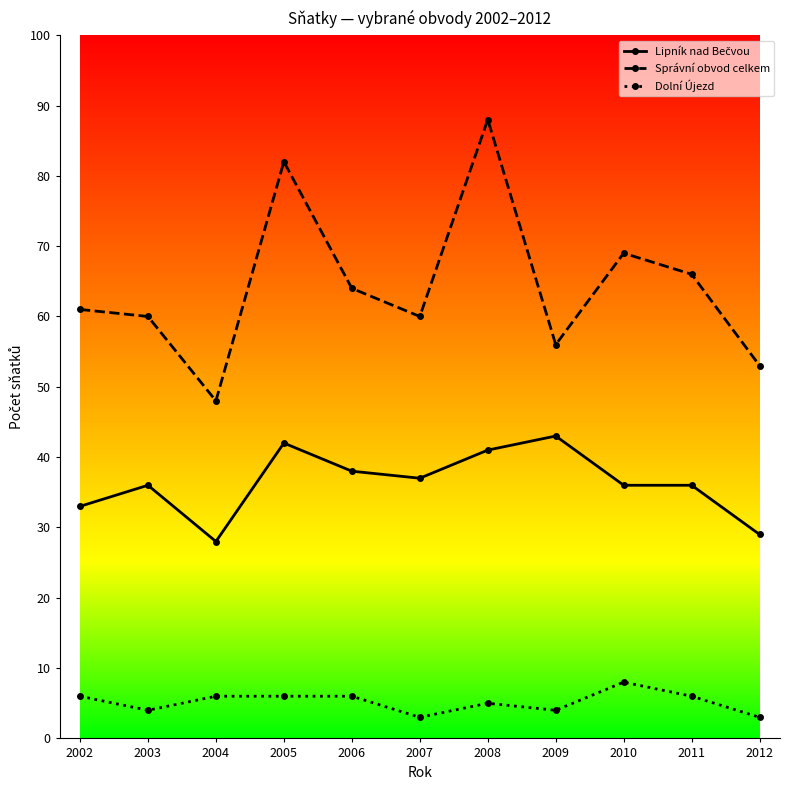

What is the difference between the second highest and second lowest values in the Dolní Újezd series?

3